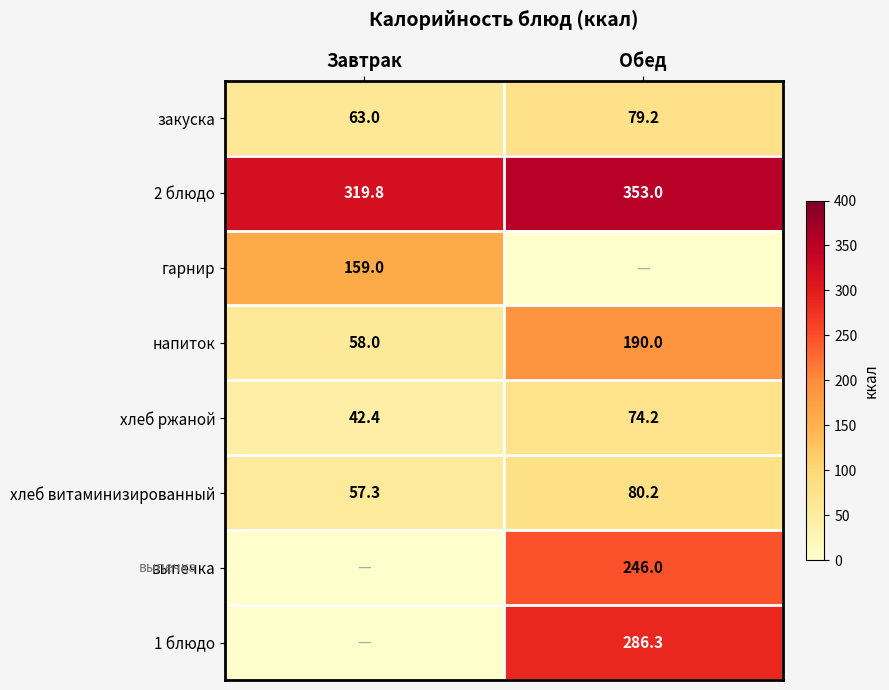

Which category has the highest value in the хлеб витаминизированный series?

Обед